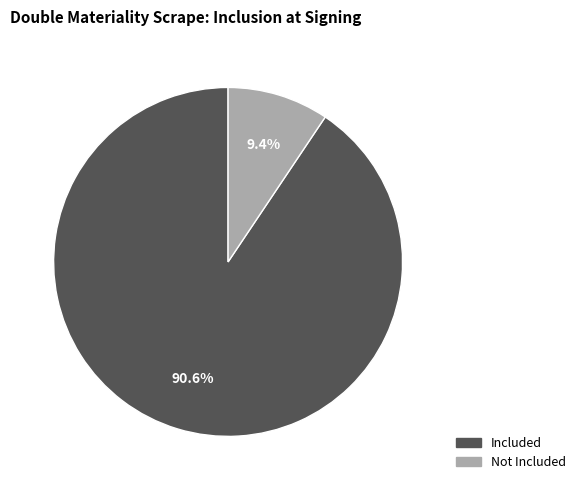

Which category has the biggest portion of the pie?

Included